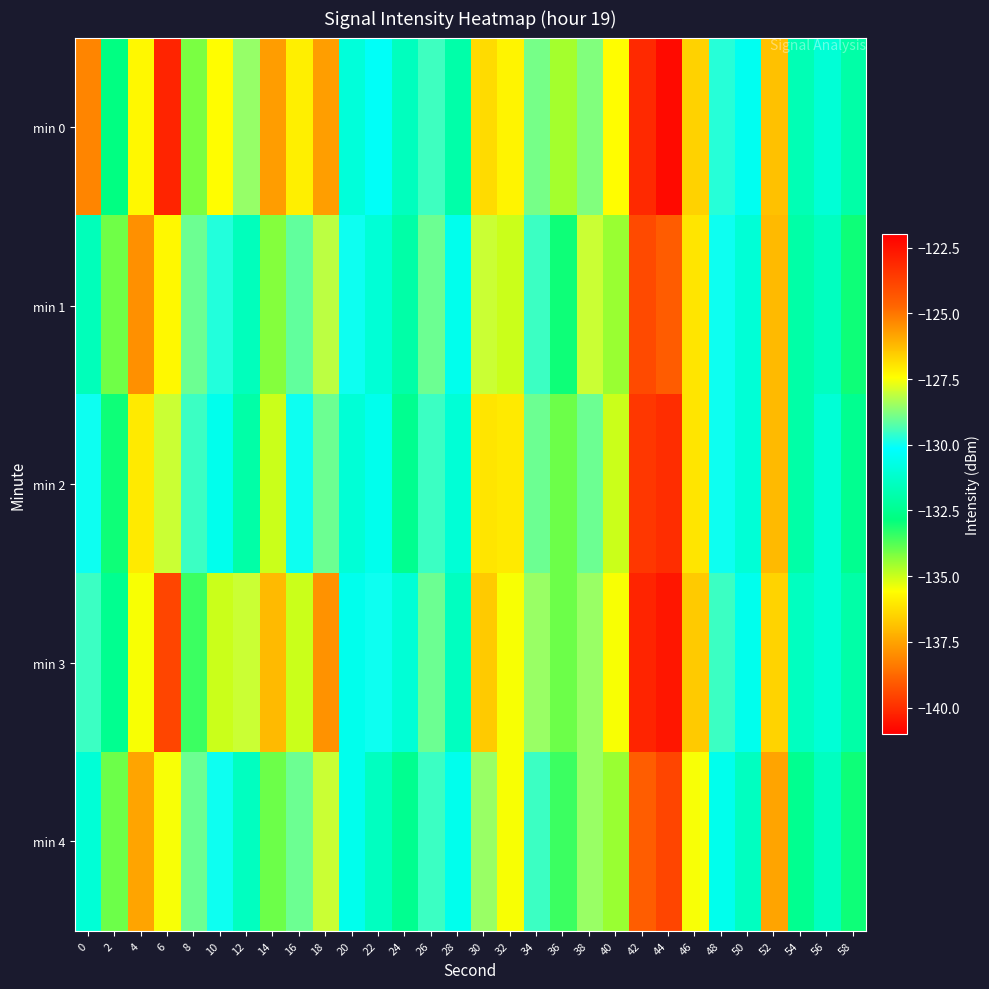

Reading left to right, list all the values displayed in this chart.

min 0: 0=-125.3	2=-132.8	4=-135.7	6=-140.2	8=-134.1	10=-135.6	12=-128.6	14=-137.6	16=-135.9	18=-125.7	20=-130.9	22=-130.3	24=-131.5	26=-129.5	28=-132.0	30=-126.8	32=-135.8	34=-128.9	36=-134.6	38=-128.8	40=-135.6	42=-123.1	44=-140.7	46=-126.7	48=-129.7	50=-130.4	52=-136.9	54=-131.7	56=-131.0	58=-132.0
min 1: 0=-131.6	2=-134.0	4=-137.9	6=-127.3	8=-129.0	10=-129.8	12=-131.6	14=-134.2	16=-129.1	18=-128.1	20=-130.0	22=-131.0	24=-132.0	26=-129.0	28=-130.5	30=-128.0	32=-135.0	34=-129.5	36=-133.0	38=-128.0	40=-134.5	42=-124.0	44=-139.0	46=-127.0	48=-130.0	50=-131.0	52=-137.0	54=-132.0	56=-131.5	58=-133.0
min 2: 0=-130.0	2=-133.0	4=-136.0	6=-128.0	8=-129.5	10=-130.5	12=-132.0	14=-135.0	16=-130.0	18=-129.0	20=-131.0	22=-130.5	24=-132.5	26=-129.5	28=-131.0	30=-127.0	32=-136.0	34=-129.0	36=-134.0	38=-129.0	40=-135.0	42=-123.5	44=-140.0	46=-127.0	48=-130.0	50=-131.0	52=-137.0	54=-132.0	56=-131.0	58=-132.5
min 3: 0=-129.5	2=-132.5	4=-135.5	6=-139.5	8=-133.5	10=-135.0	12=-128.0	14=-137.0	16=-135.0	18=-125.5	20=-130.5	22=-130.0	24=-131.0	26=-129.0	28=-131.5	30=-126.5	32=-135.5	34=-128.5	36=-134.0	38=-128.5	40=-135.5	42=-123.0	44=-140.5	46=-126.5	48=-129.5	50=-130.5	52=-136.5	54=-131.5	56=-131.0	58=-132.0
min 4: 0=-131.0	2=-134.0	4=-137.5	6=-127.5	8=-129.0	10=-130.0	12=-131.5	14=-134.0	16=-129.0	18=-128.0	20=-130.5	22=-131.5	24=-132.5	26=-129.5	28=-130.5	30=-128.5	32=-135.5	34=-129.5	36=-133.5	38=-128.5	40=-134.5	42=-124.5	44=-139.5	46=-127.5	48=-130.5	50=-131.5	52=-137.5	54=-132.5	56=-131.5	58=-133.0